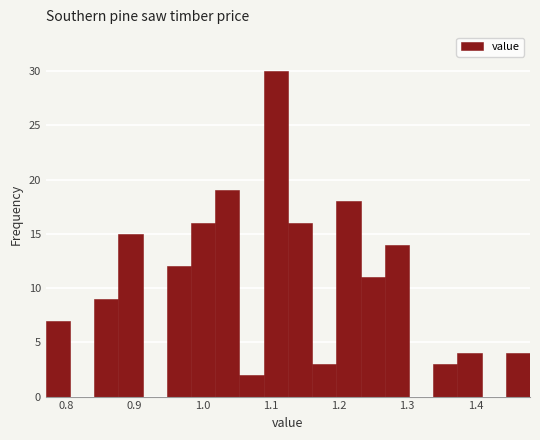

Around what value on the x-axis is the tallest bar? Give the approximate position of its centre, as read against the axis.

1.11